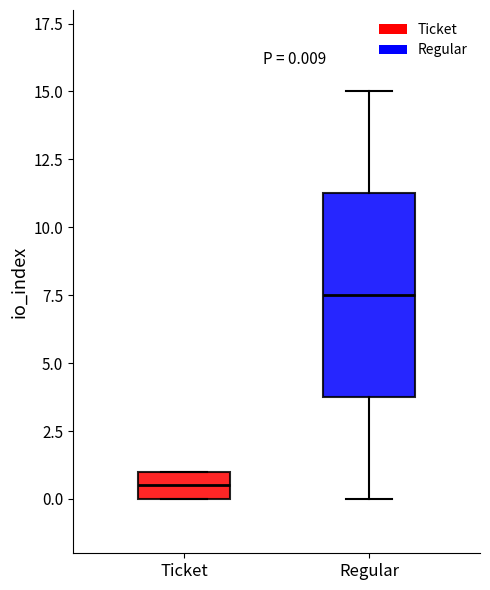

Which box is the tallest, from its lower edge to its upper edge?

Regular